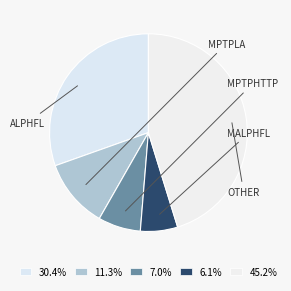

Count the number of slices in the pie.

5